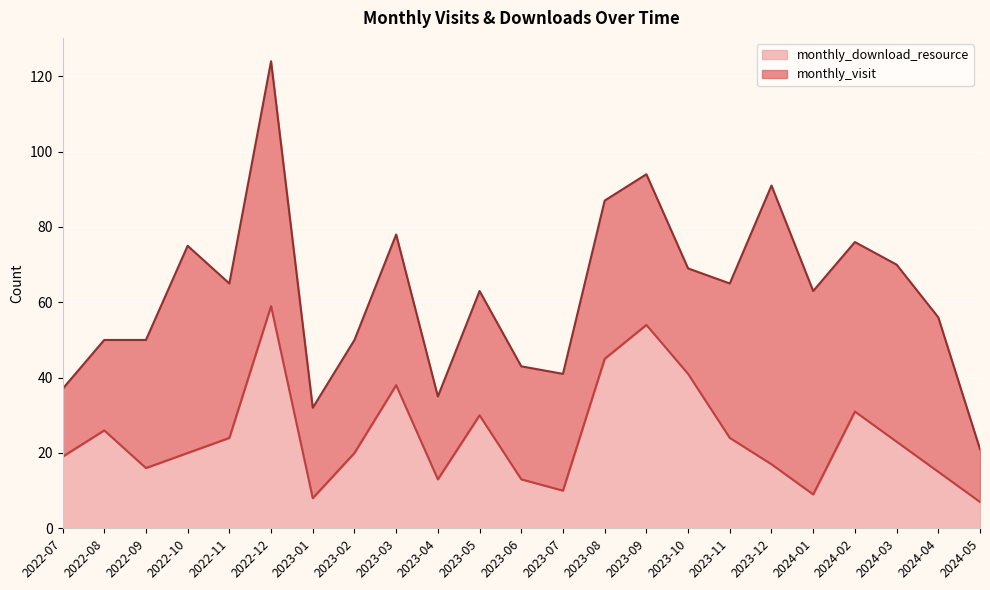

Rank the categories by value from lowest to highest.

2024-05, 2023-01, 2024-01, 2023-07, 2023-04, 2023-06, 2024-04, 2022-09, 2023-12, 2022-07, 2022-10, 2023-02, 2024-03, 2022-11, 2023-11, 2022-08, 2023-05, 2024-02, 2023-03, 2023-10, 2023-08, 2023-09, 2022-12